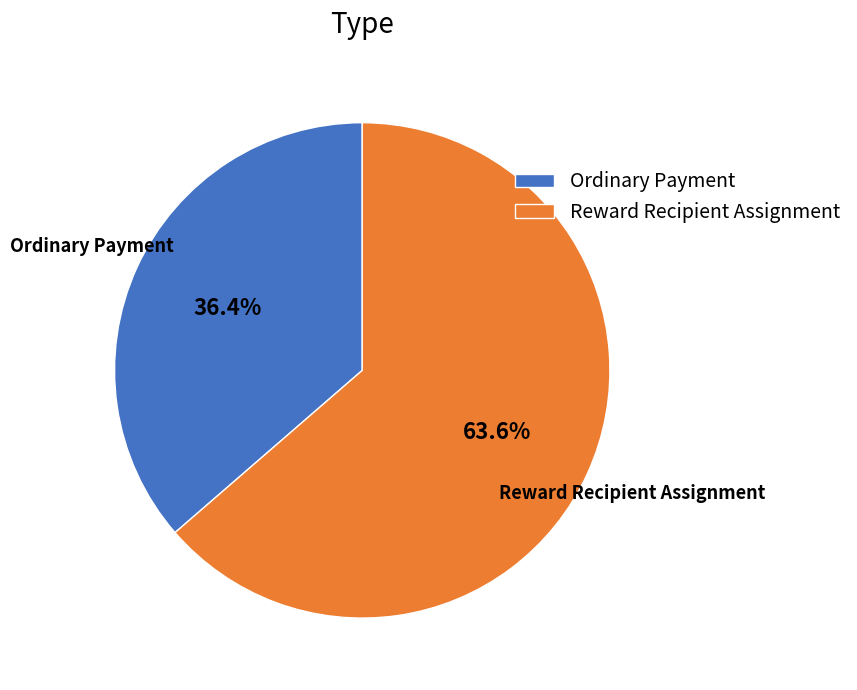

To the nearest percent, what is the difference between the largest and smallest slice percentages?

27%